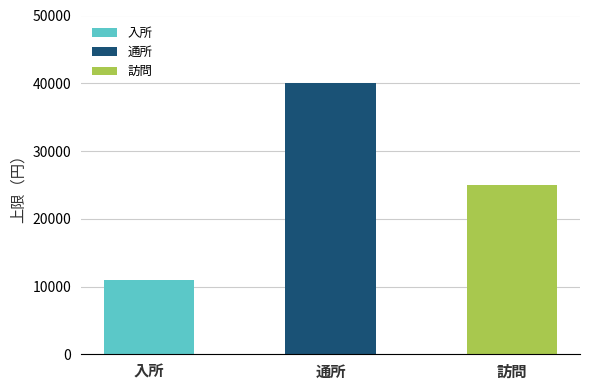

At which label is the value closest to 25500?

訪問